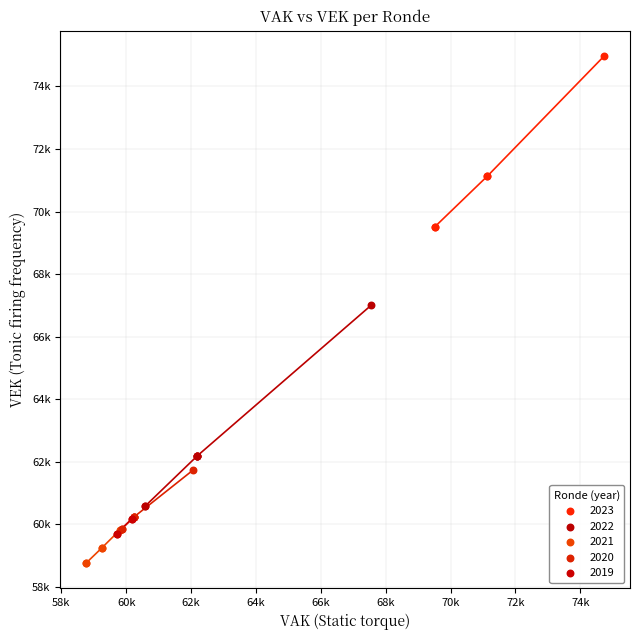

What are all the series names shown in the legend?

2023, 2022, 2021, 2020, 2019